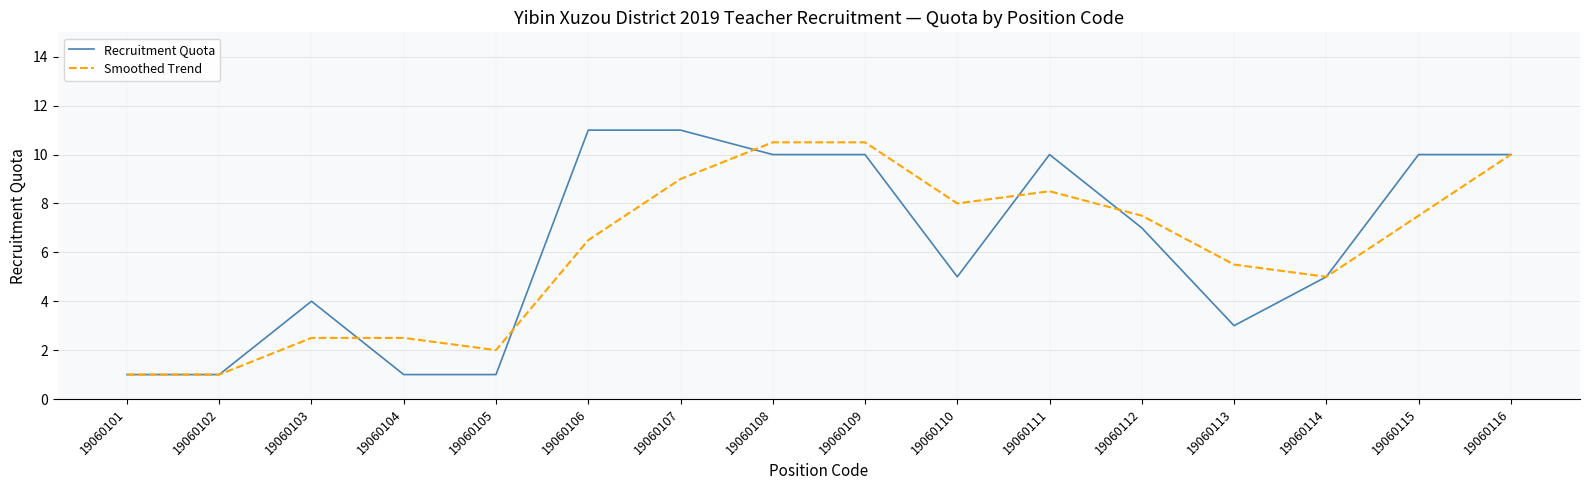

Is the value of Smoothed Trend at 19060109 greater than the value of Recruitment Quota at 19060113?

Yes